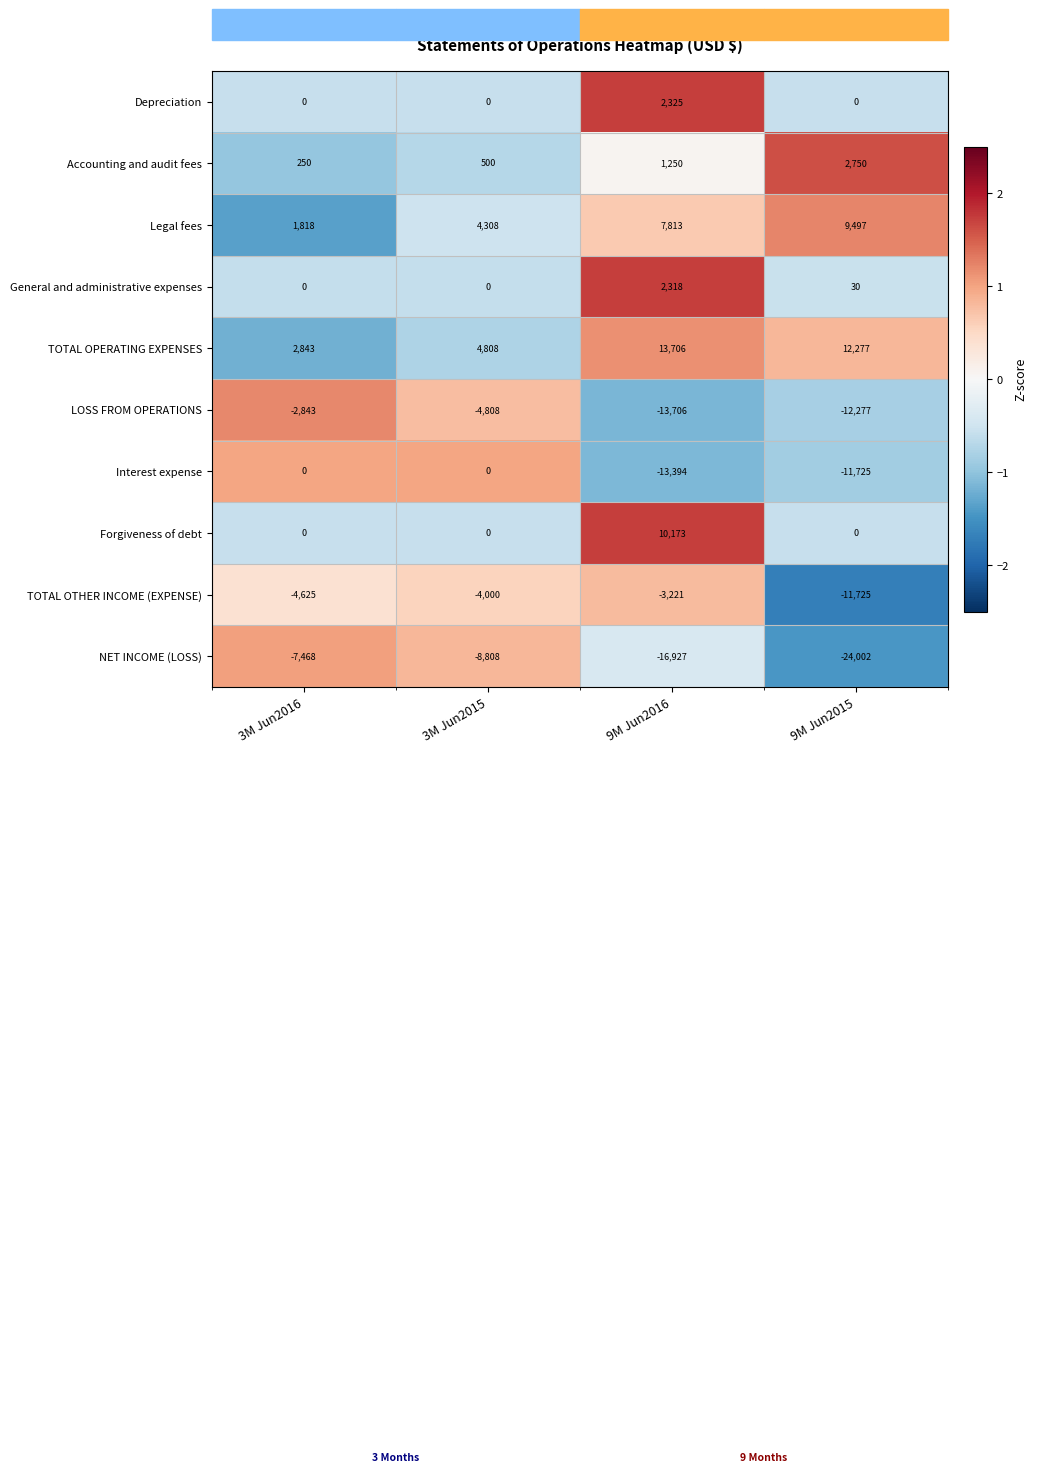

The Forgiveness of debt series shows 0 at 9M Jun2015. True or false?

True